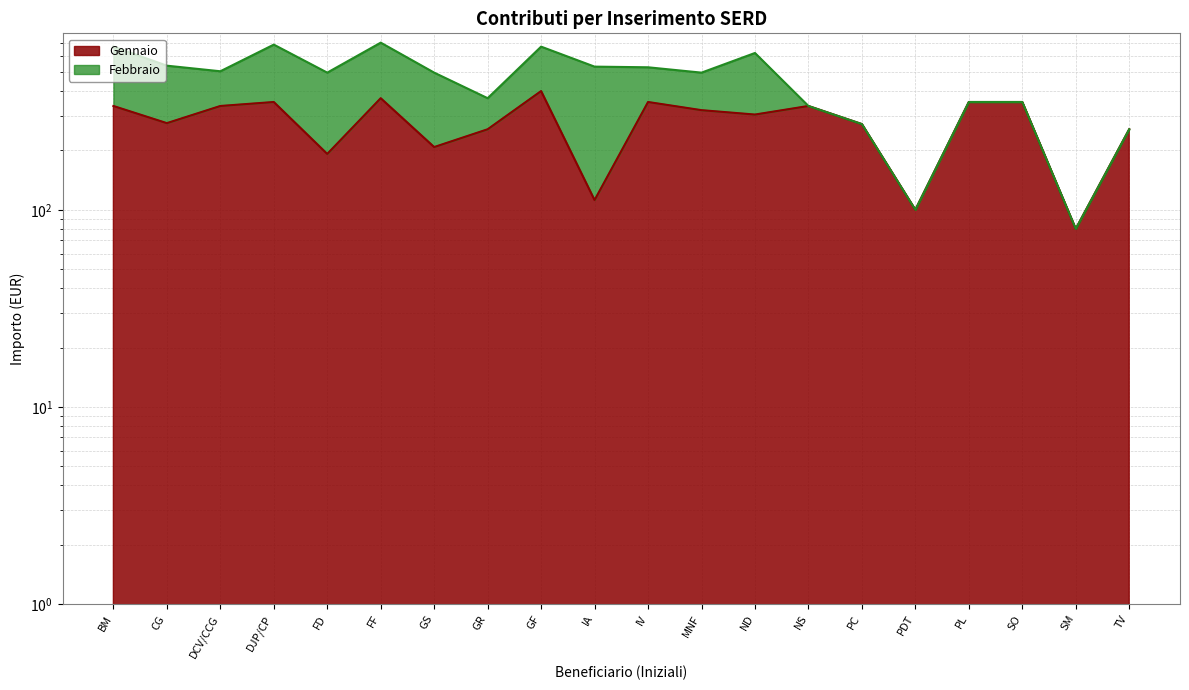

What is the label of the 2nd point from the right?

SM